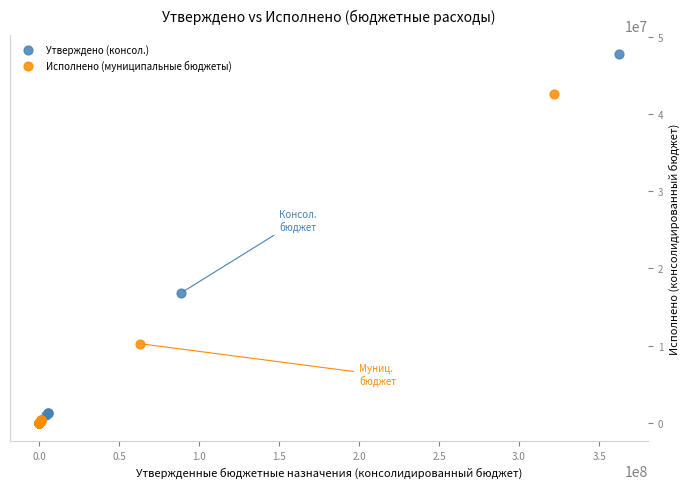

What are all the series names shown in the legend?

Утверждено (консол.), Исполнено (муниципальные бюджеты)